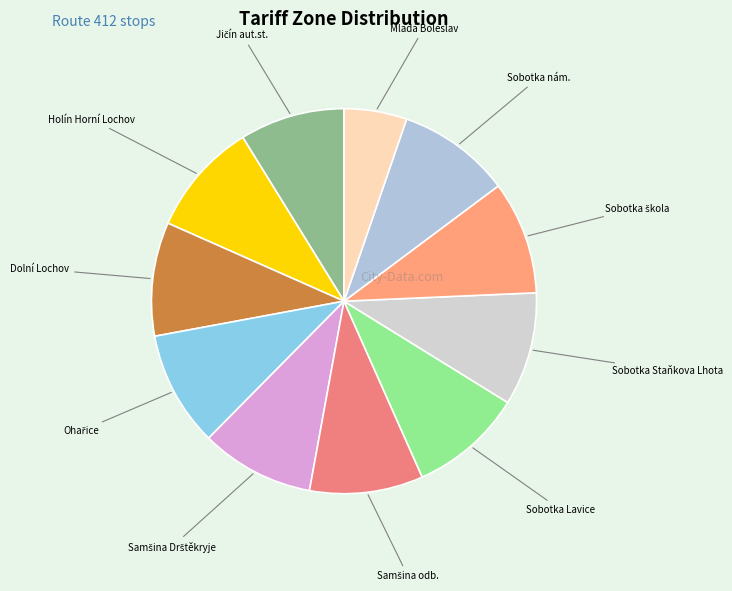

Which slice is the largest?

Ohařice